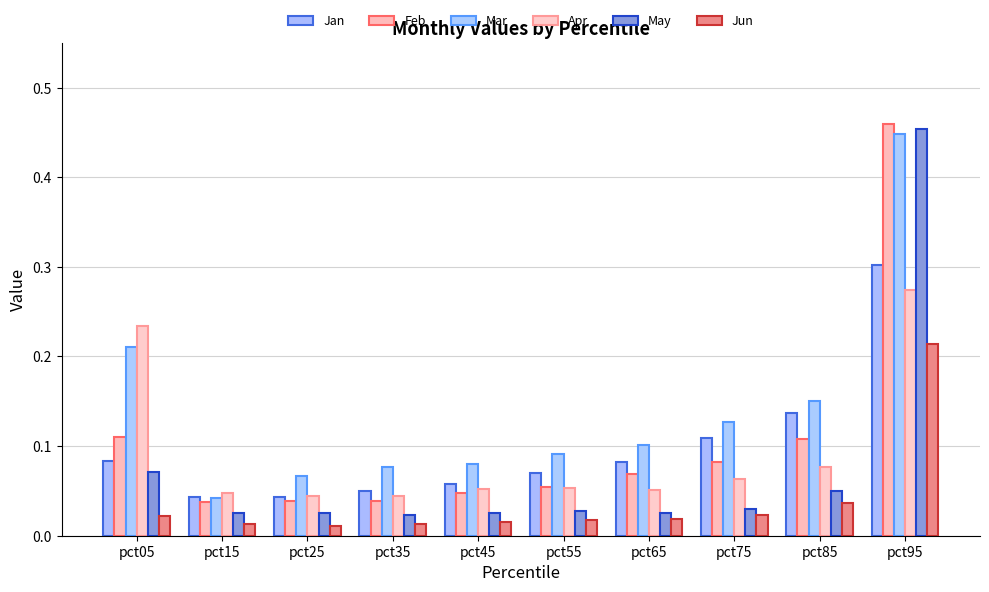

What is the difference between the second highest and minimum values in the Jan series?

0.1